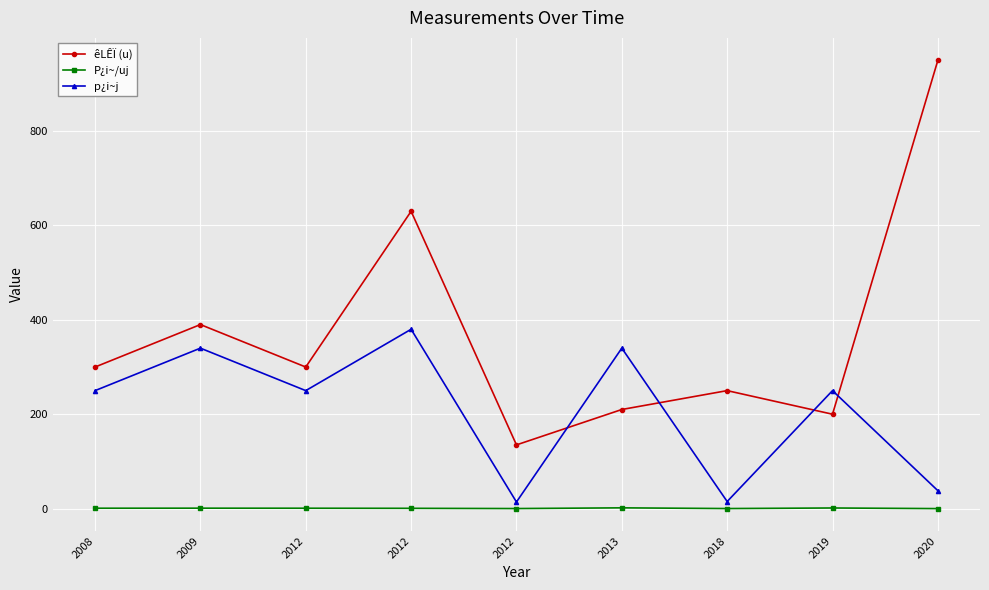

True or false: êLÊÏ (u) and p¿i~j cross at least once.

True